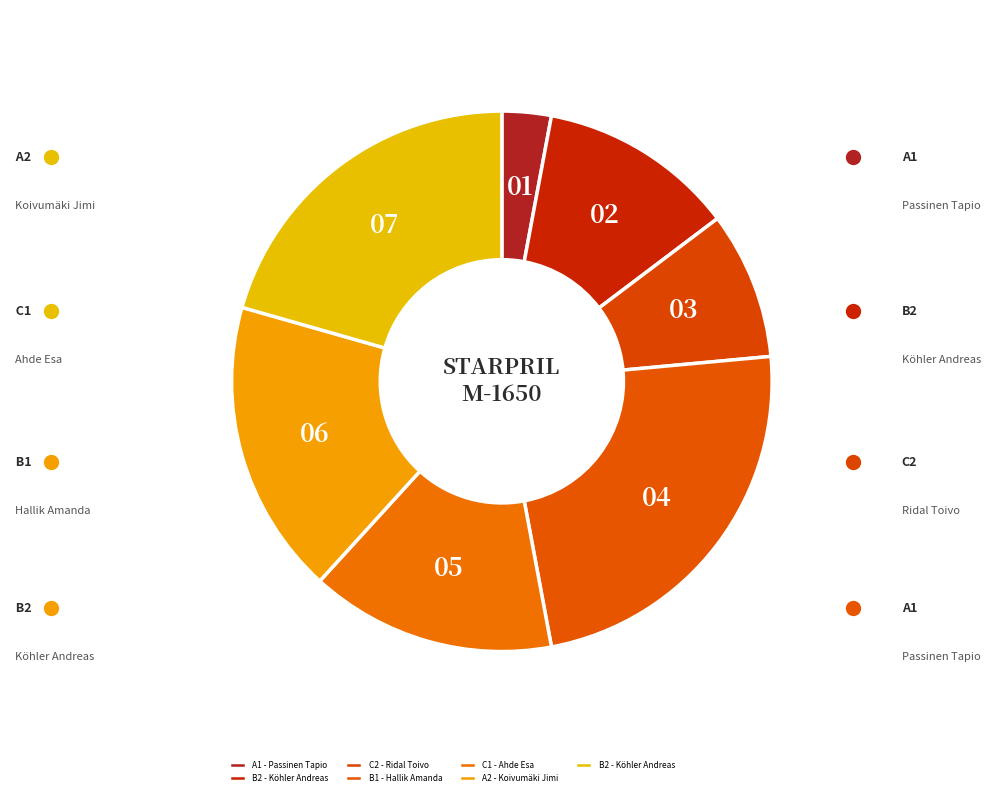

How many segments does this pie chart have?

7